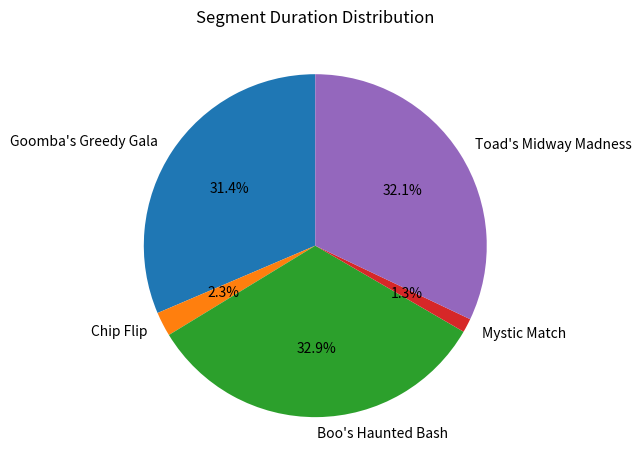

Which slice is the smallest?

Mystic Match